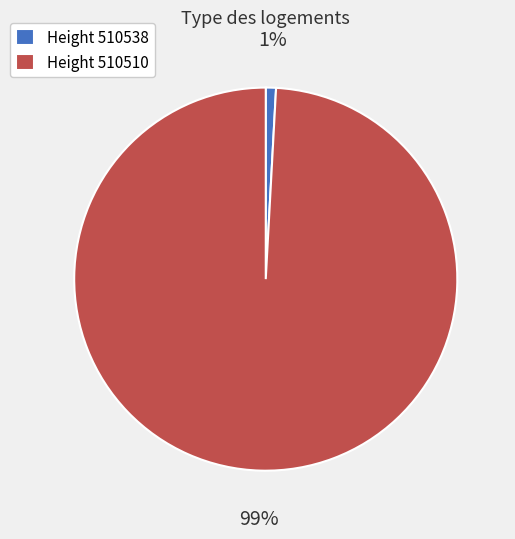

True or false: Height 510538 accounts for 11% of the total.

False